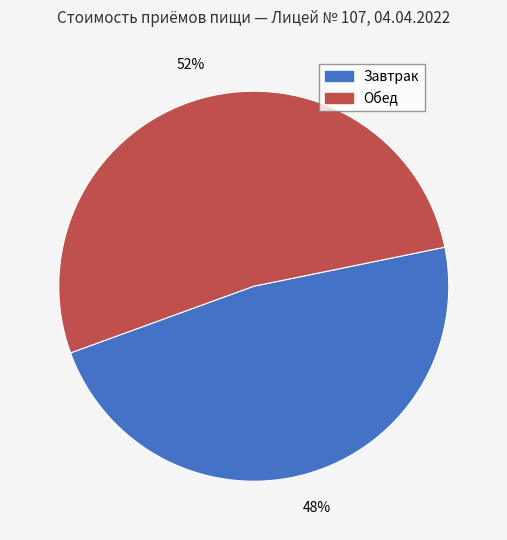

To the nearest percent, what is the average slice percentage?

50%